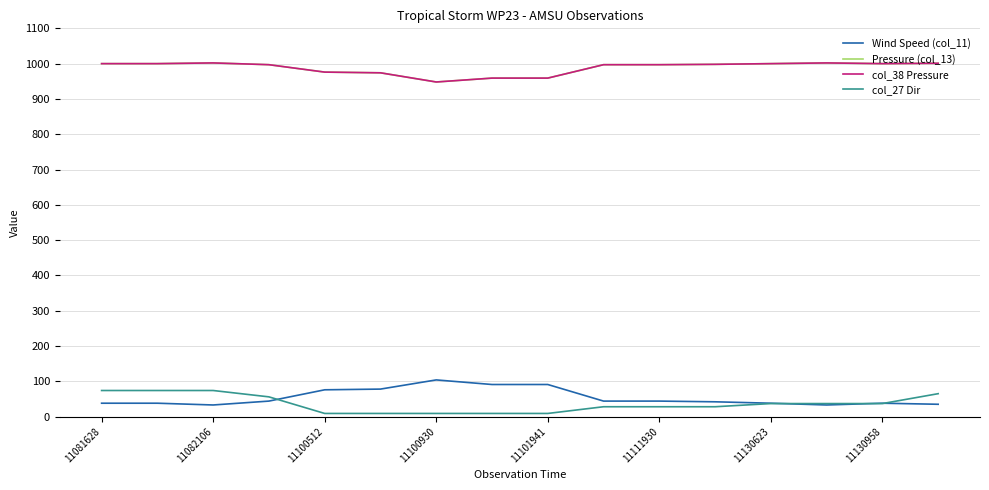

Reading left to right, list all the values displayed in this chart.

Wind Speed (col_11): 38	38	33	44	76	78	104	91	91	44	44	42	38	33	38	35
Pressure (col_13): 1000	1000	1002	997	976	974	948	959	959	997	997	998	1000	1002	1000	1001
col_38 Pressure: 1000	1000	1002	997	976	974	948	959	959	997	997	998	1000	1002	1000	1001
col_27 Dir: 74	74	74	56	9	9	9	9	9	28	28	28	37	37	37	65